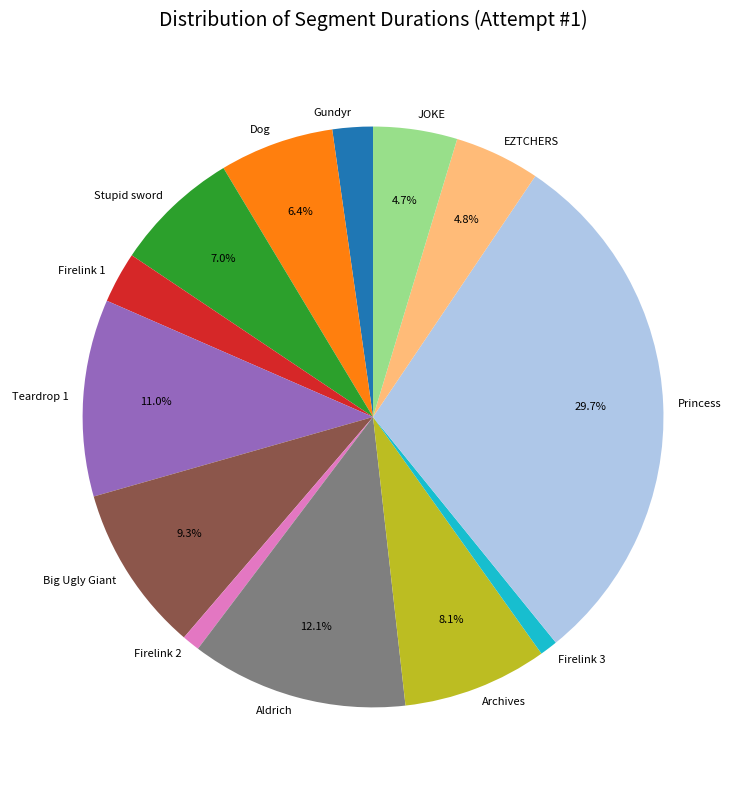

Is the sum of Big Ugly Giant and Dog greater than half?

No